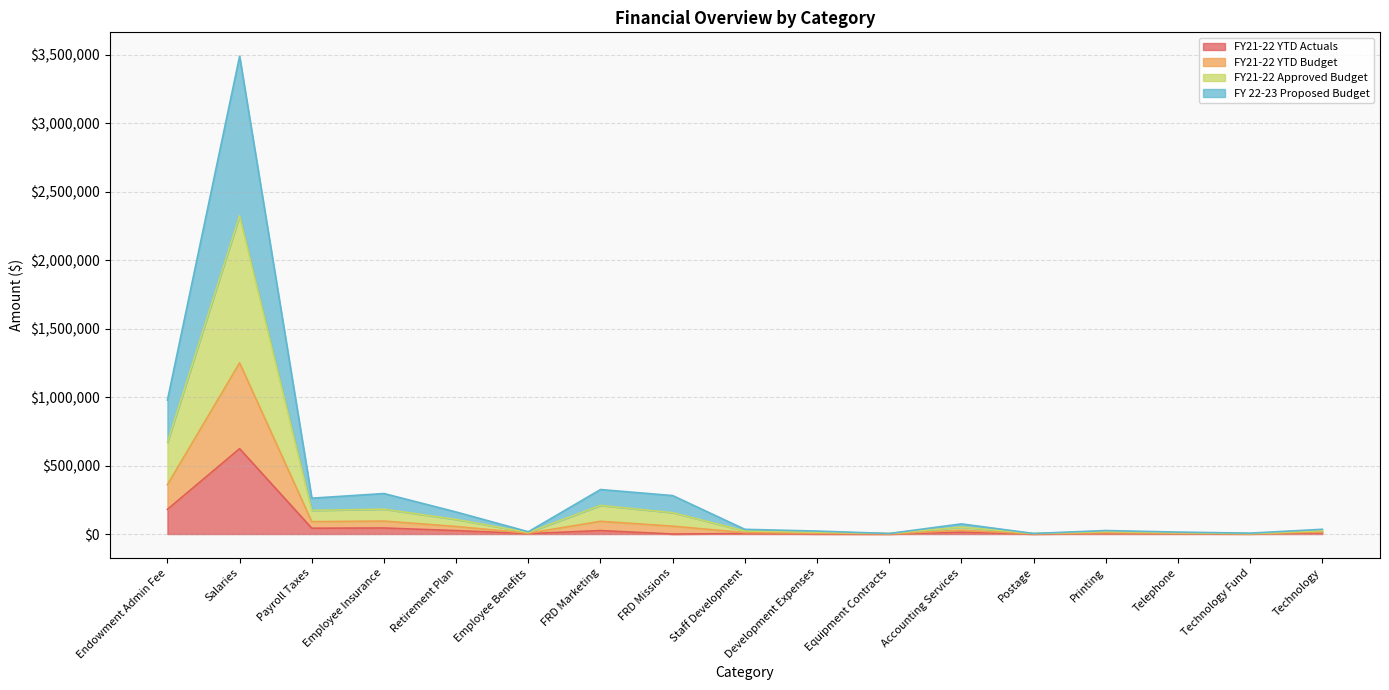

At which category is the sum across all series the highest?

Salaries